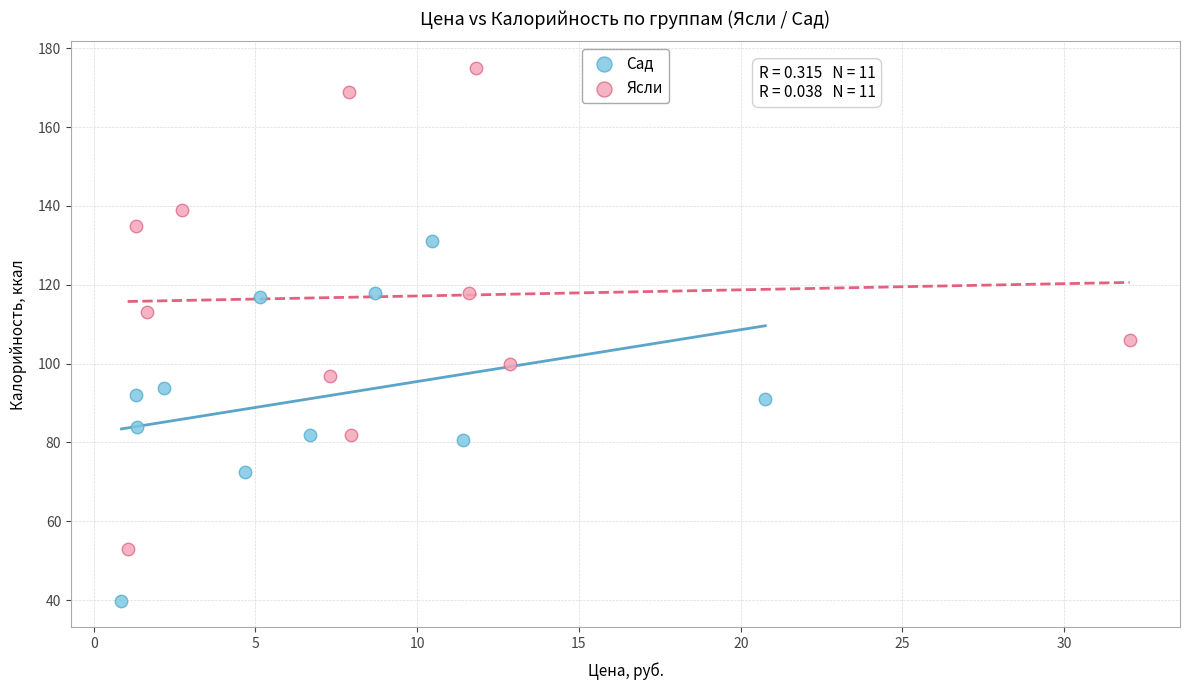

What are all the series names shown in the legend?

Сад, Ясли